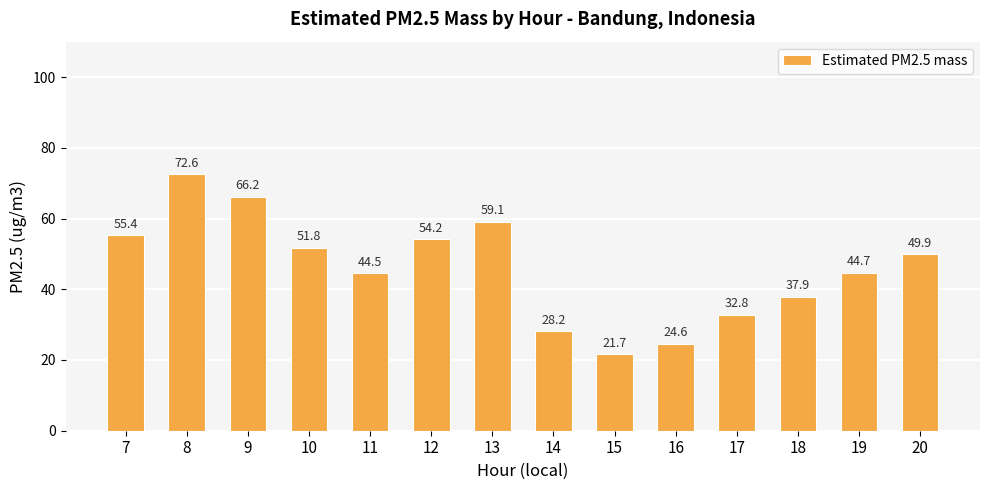

What is the value of the 5th bar from the left?

44.5